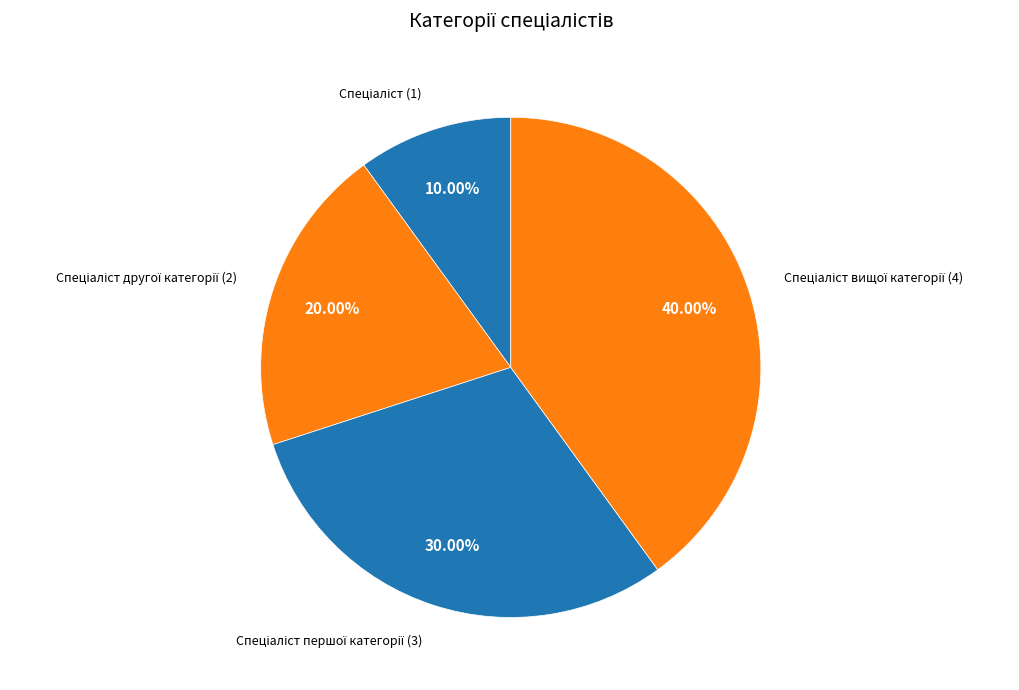

Count the number of slices in the pie.

4